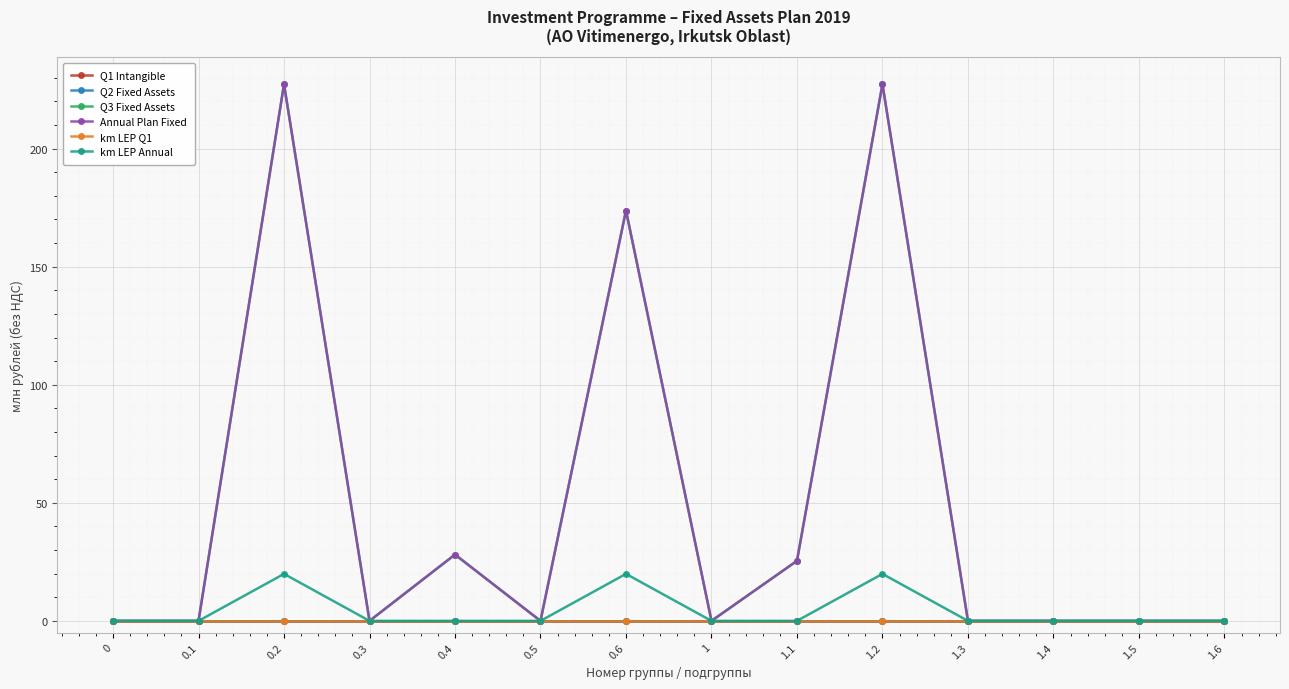

Which series has the largest total across all categories?

Q3 Fixed Assets